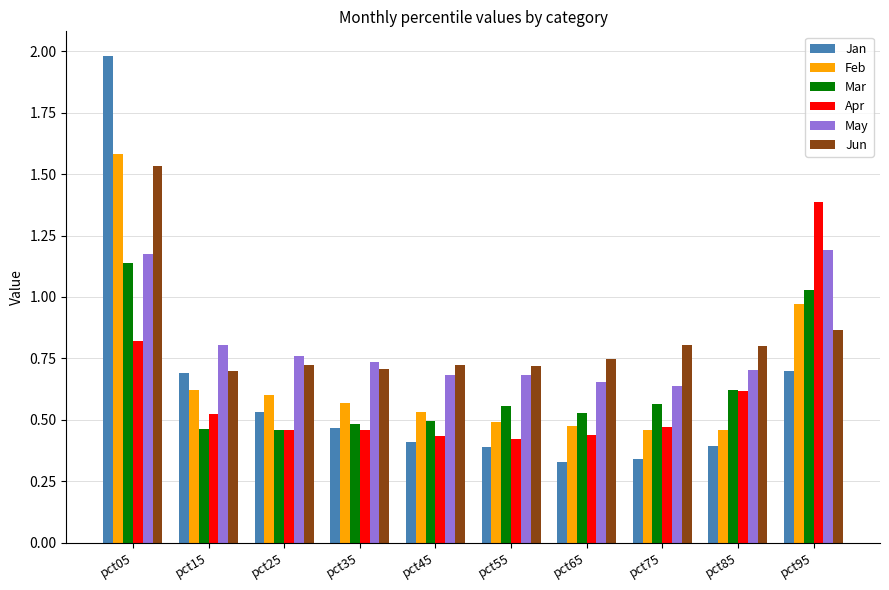

Which series has the widest spread of values?

Jan